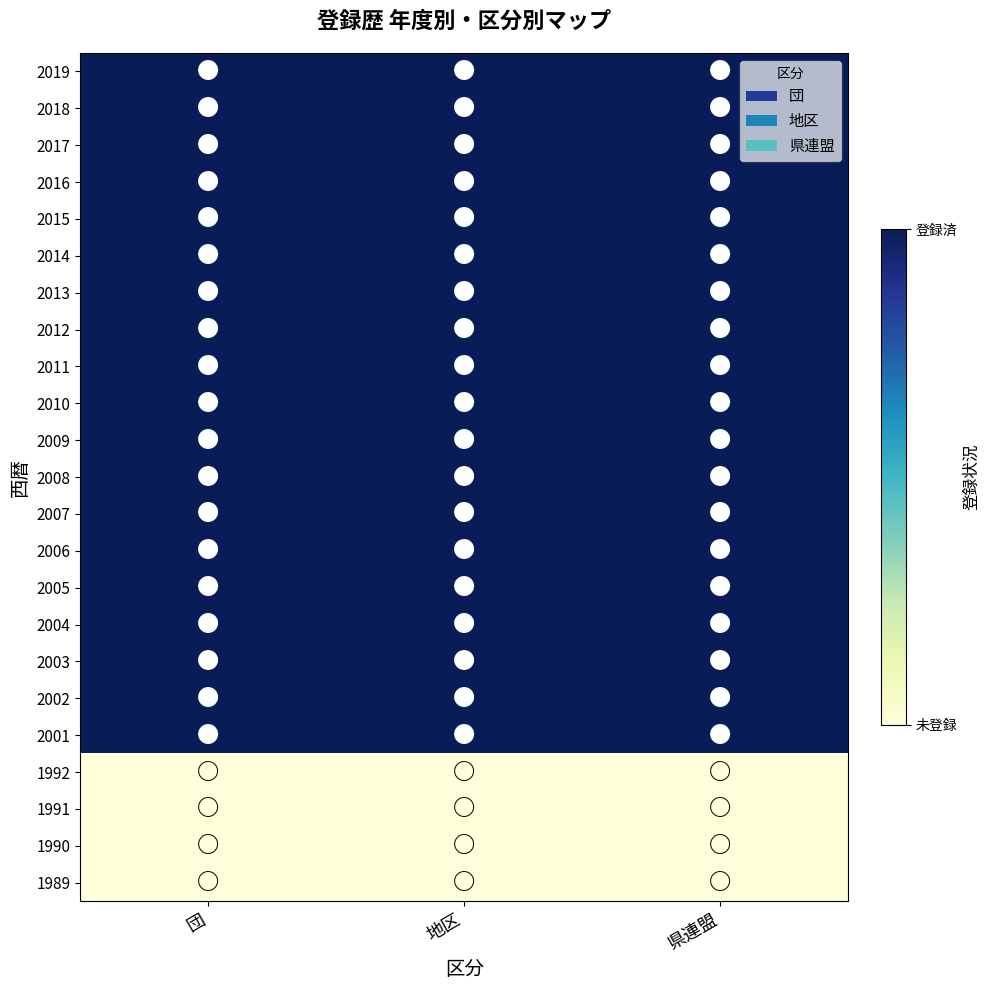

Reading left to right, extract all data points from this chart.

2019: 団=1	地区=1	県連盟=1
2018: 団=1	地区=1	県連盟=1
2017: 団=1	地区=1	県連盟=1
2016: 団=1	地区=1	県連盟=1
2015: 団=1	地区=1	県連盟=1
2014: 団=1	地区=1	県連盟=1
2013: 団=1	地区=1	県連盟=1
2012: 団=1	地区=1	県連盟=1
2011: 団=1	地区=1	県連盟=1
2010: 団=1	地区=1	県連盟=1
2009: 団=1	地区=1	県連盟=1
2008: 団=1	地区=1	県連盟=1
2007: 団=1	地区=1	県連盟=1
2006: 団=1	地区=1	県連盟=1
2005: 団=1	地区=1	県連盟=1
2004: 団=1	地区=1	県連盟=1
2003: 団=1	地区=1	県連盟=1
2002: 団=1	地区=1	県連盟=1
2001: 団=1	地区=1	県連盟=1
1992: 団=0	地区=0	県連盟=0
1991: 団=0	地区=0	県連盟=0
1990: 団=0	地区=0	県連盟=0
1989: 団=0	地区=0	県連盟=0